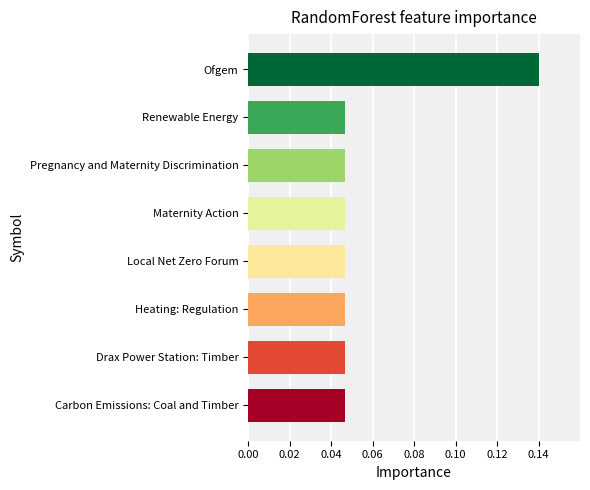

Does the chart contain stacked bars?

No